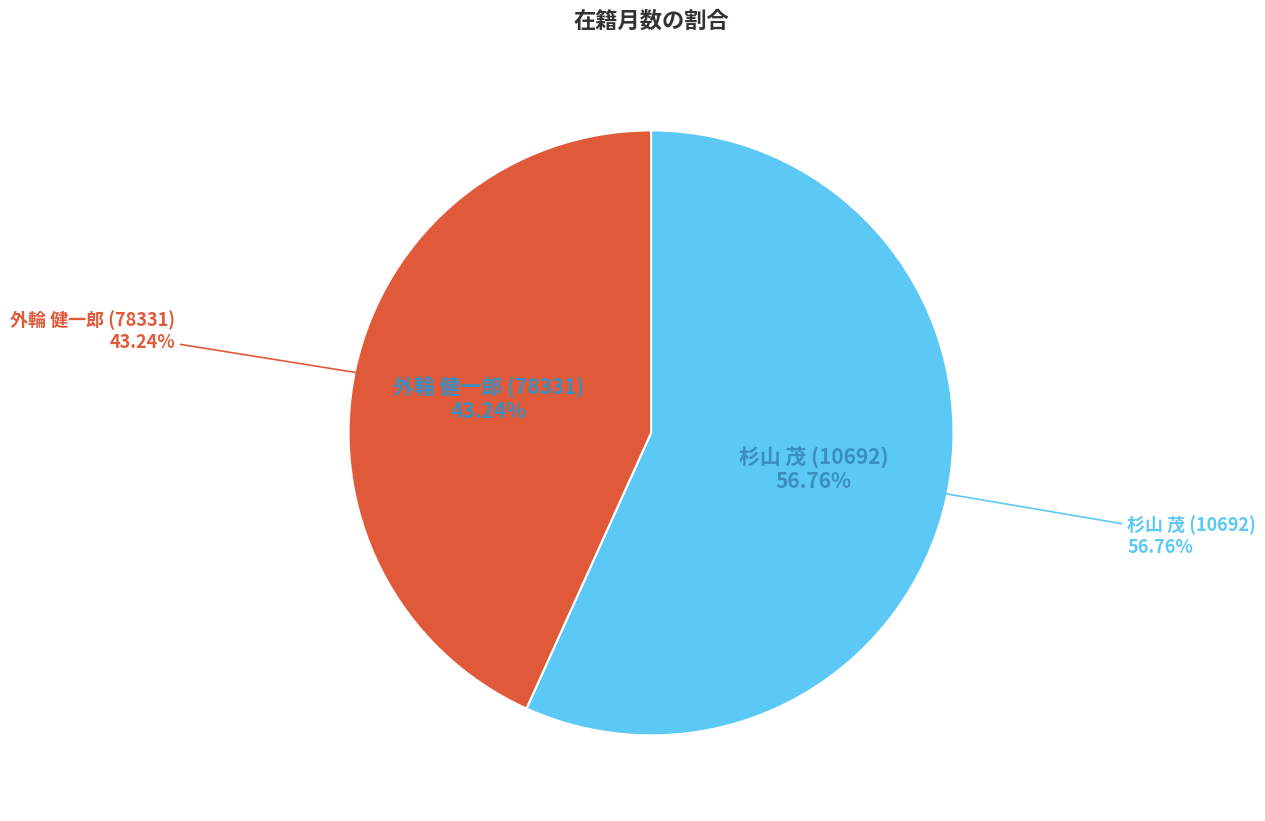

Is the sum of 杉山 茂 (10692) and 外輪 健一郎 (78331) greater than half?

Yes